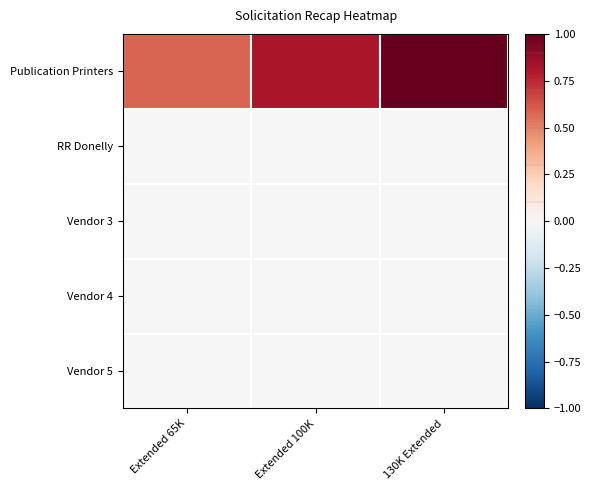

At Extended 100K, list the series in order from smallest to largest.

RR Donelly, Vendor 3, Vendor 4, Vendor 5, Publication Printers